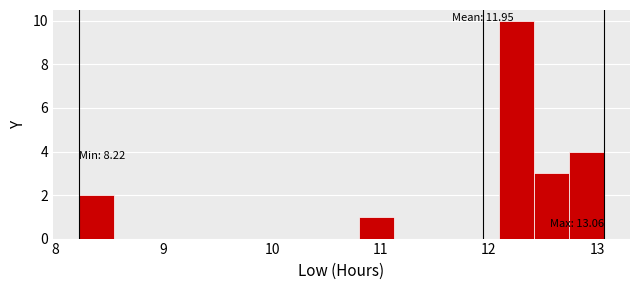

Around what value on the x-axis is the tallest bar? Give the approximate position of its centre, as read against the axis.

12.3